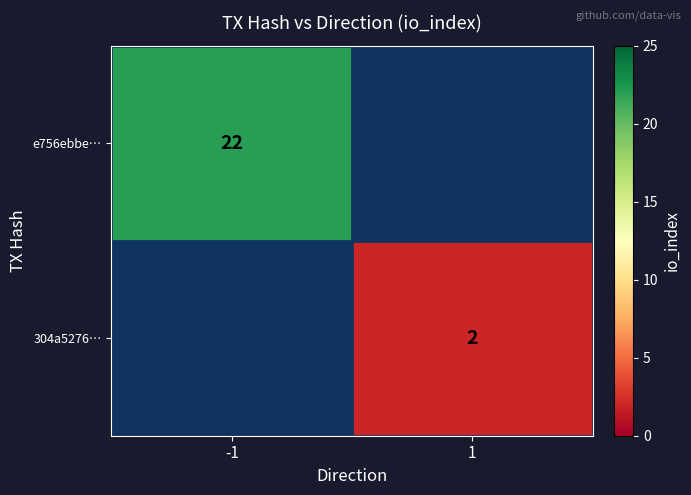

True or false: e756ebbe… has a value of 22 at -1.

True